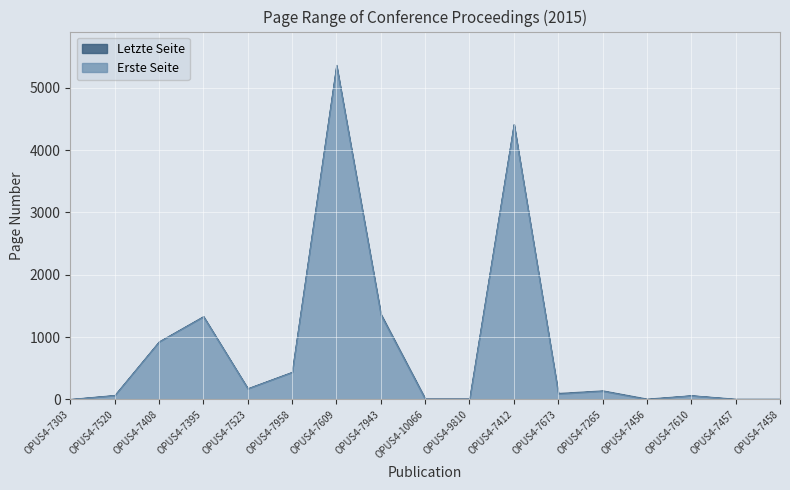

At which label does Erste Seite reach its minimum?

OPUS4-7303